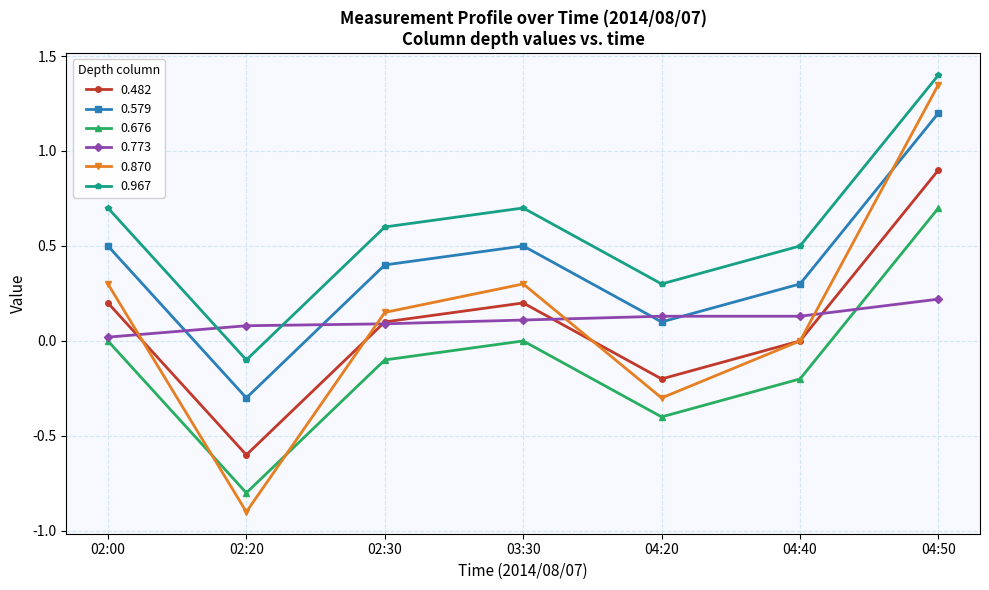

What are all the series names shown in the legend?

0.482, 0.579, 0.676, 0.773, 0.870, 0.967